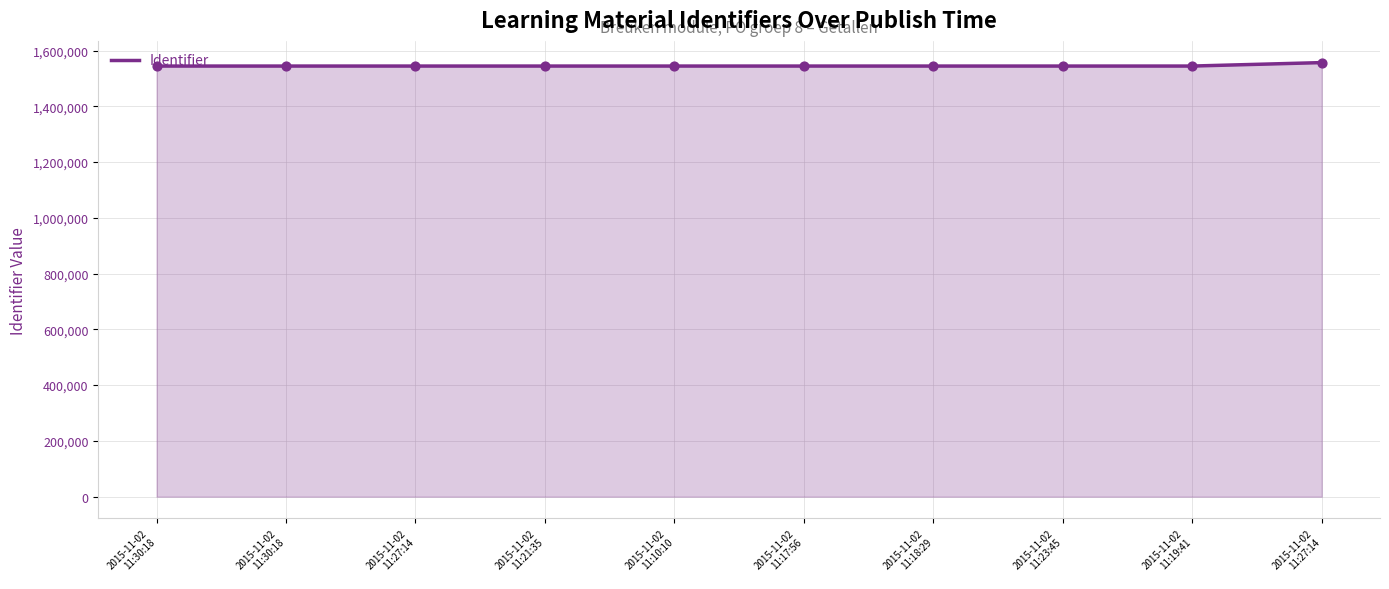

Approximately how many times larger is the value at 2015-11-02
11:19:41 compared to 2015-11-02
11:30:18?

1.0